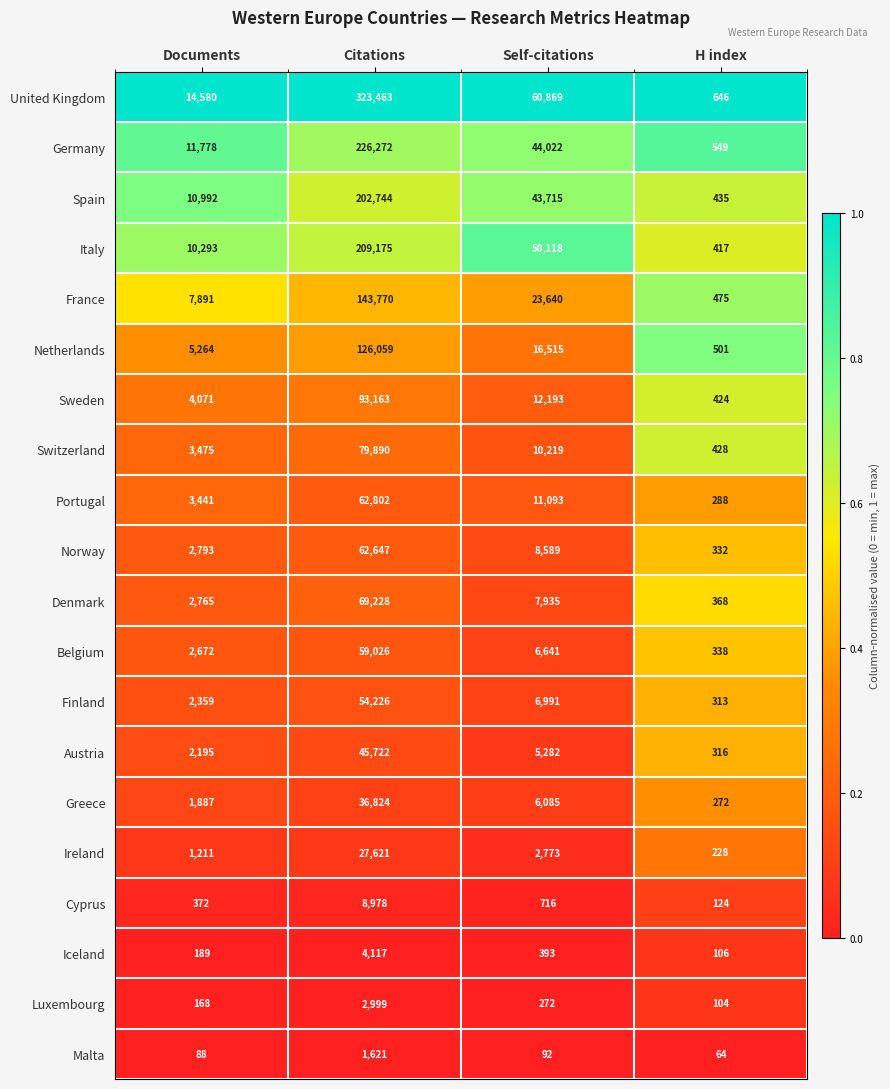

Is the value of Portugal at Citations greater than the value of Sweden at Citations?

No